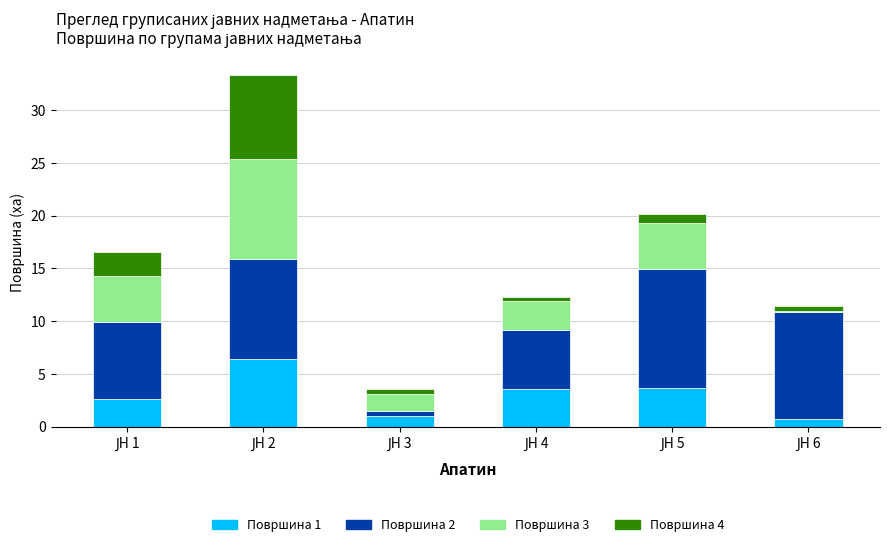

What is the highest value of the Површина 1 series?

6.4